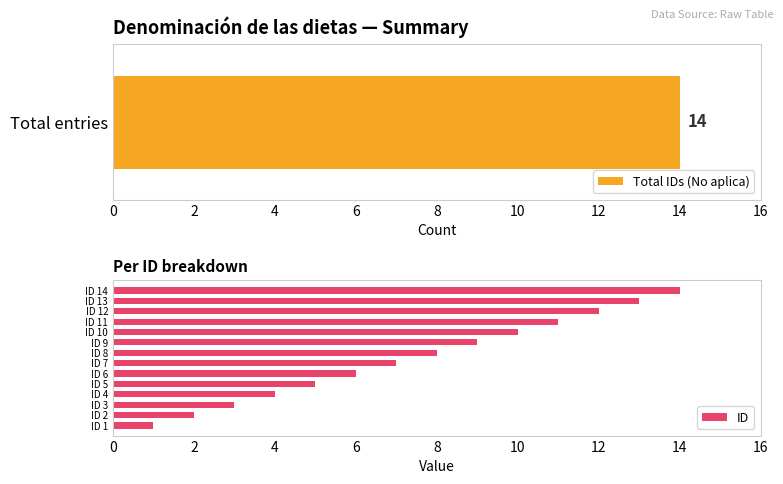

The ID series shows 22 at ID 13. True or false?

False